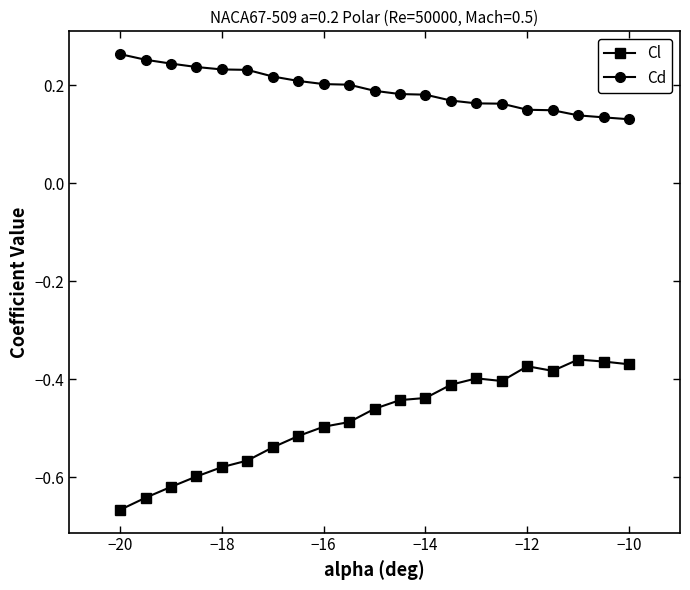

List the series in order of their overall mean, highest first.

Cd, Cl